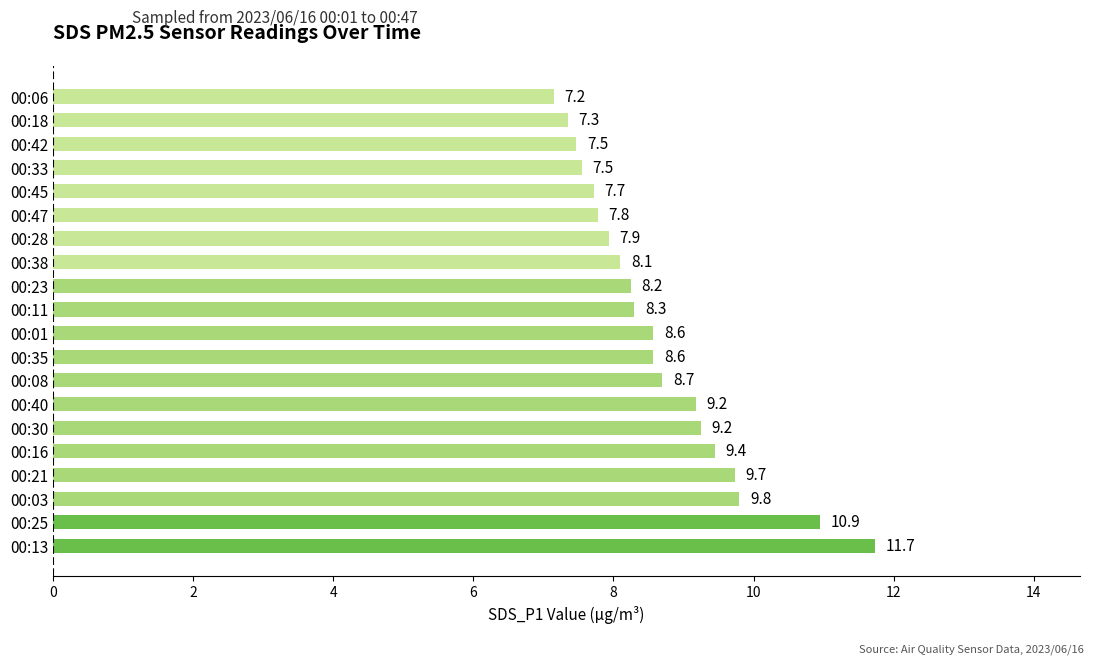

Does the chart contain stacked bars?

No